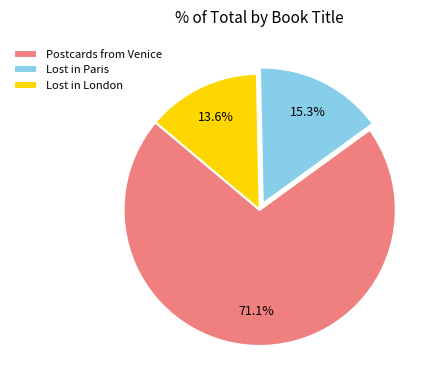

Approximately how many times larger is the value at Postcards from Venice compared to Lost in Paris?

4.6